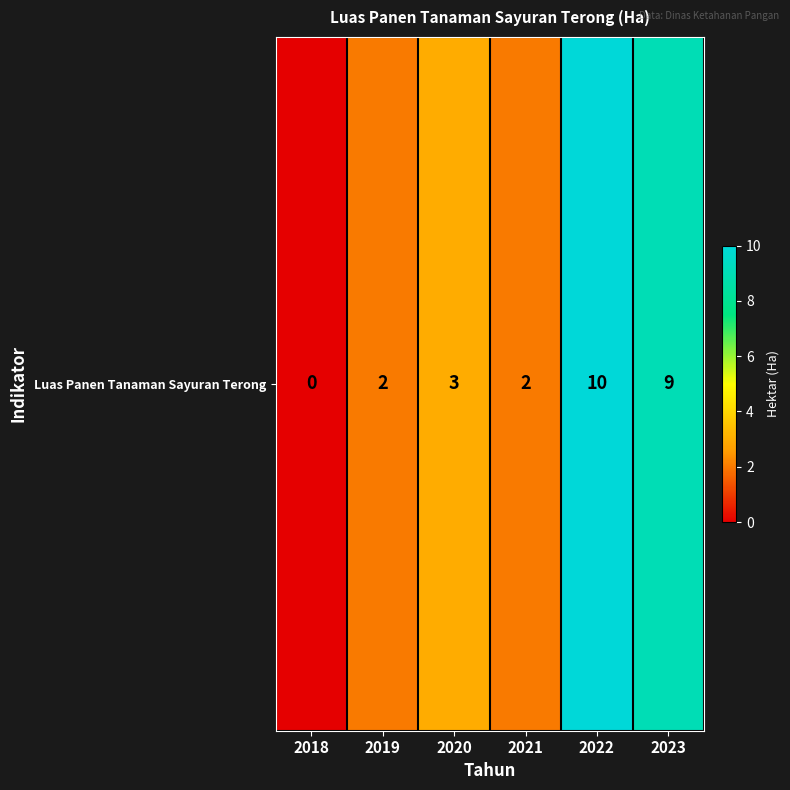

True or false: the data shows 1 at 2020.

False